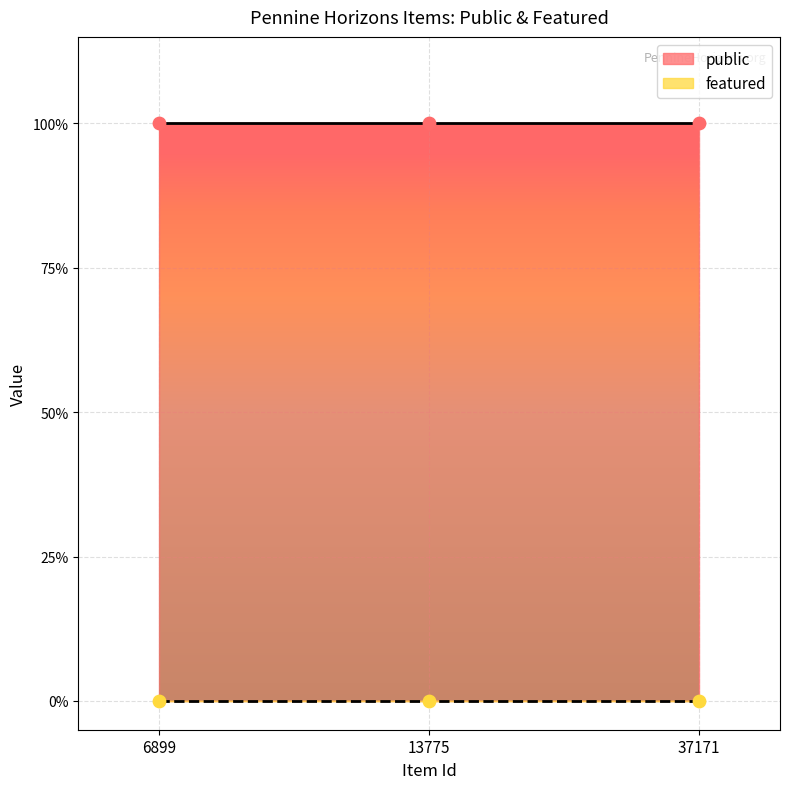

Which series reaches the minimum Y coordinate?

featured